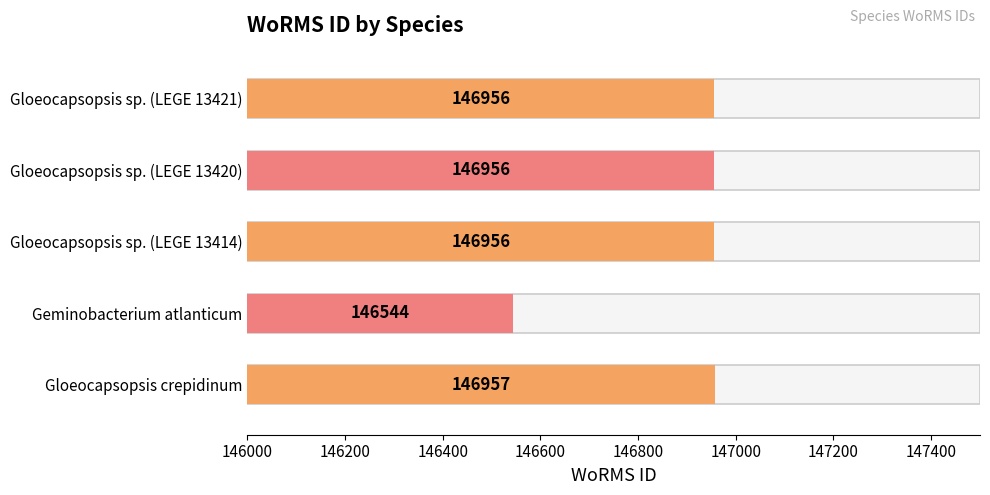

Reading right to left, what are all the values shown in this chart?

Gloeocapsopsis sp. (LEGE 13421)=146956	Gloeocapsopsis sp. (LEGE 13420)=146956	Gloeocapsopsis sp. (LEGE 13414)=146956	Geminobacterium atlanticum=146544	Gloeocapsopsis crepidinum=146957